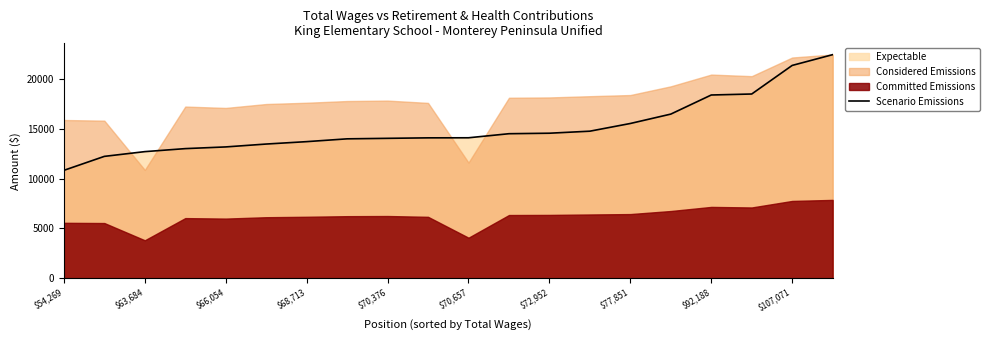

What is the highest value of the Scenario Emissions series?

22497.4